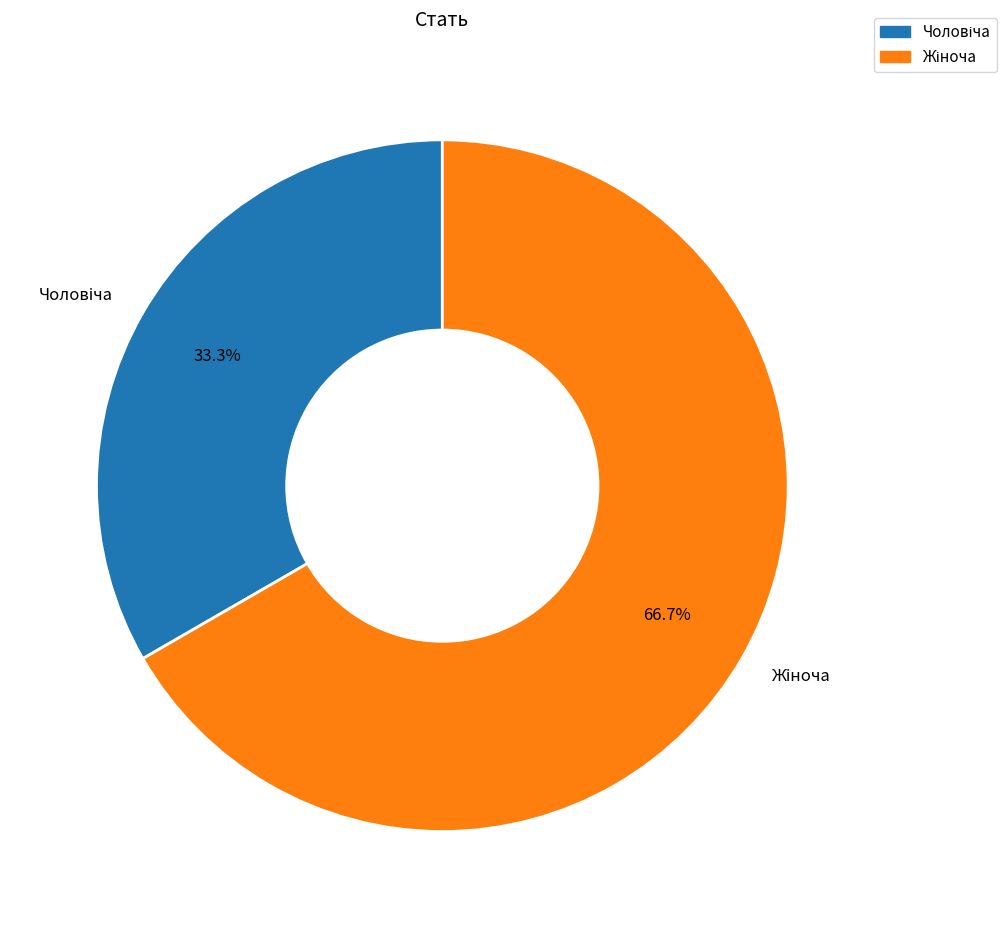

Is there a majority slice in this chart?

Yes